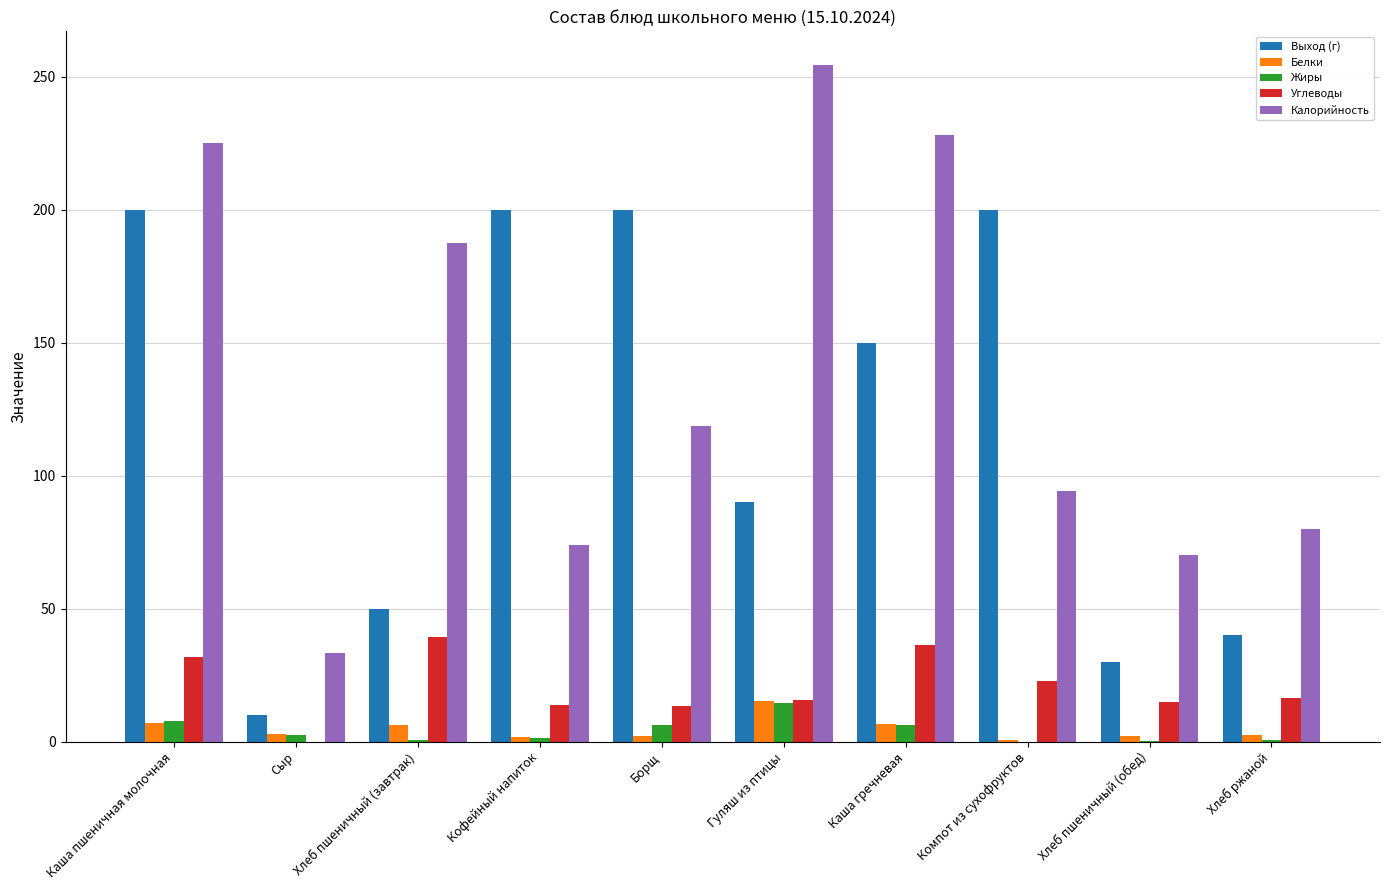

Where is Выход (г) nearest to the value 105?

Гуляш из птицы